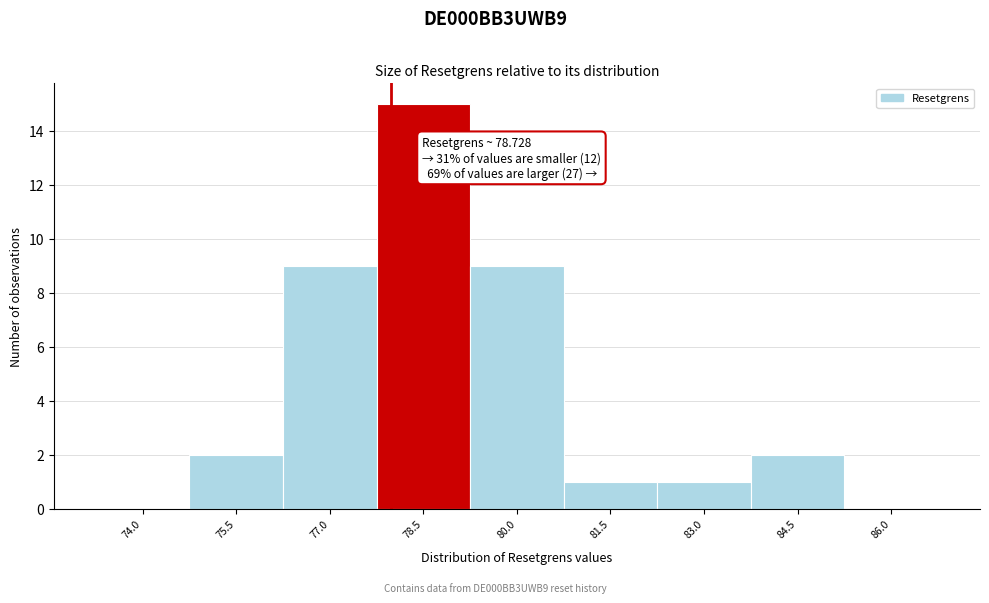

Reading right to left, transcribe all the data shown in this chart.

86.0=0	84.5=2	83.0=1	81.5=1	80.0=9	78.5=15	77.0=9	75.5=2	74.0=0